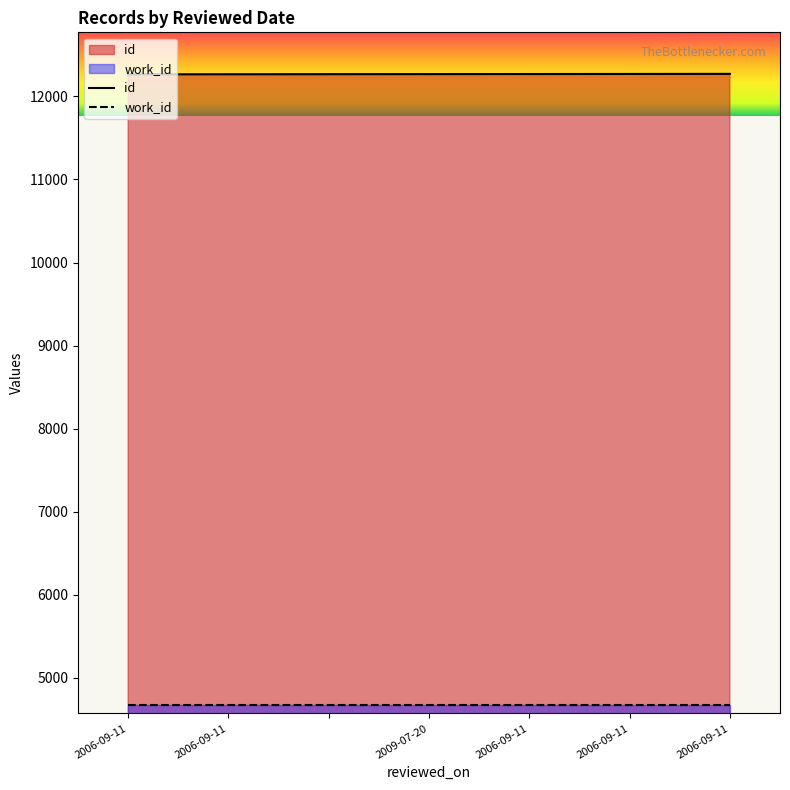

What value does the work_id series have at 2009-07-20?

4671